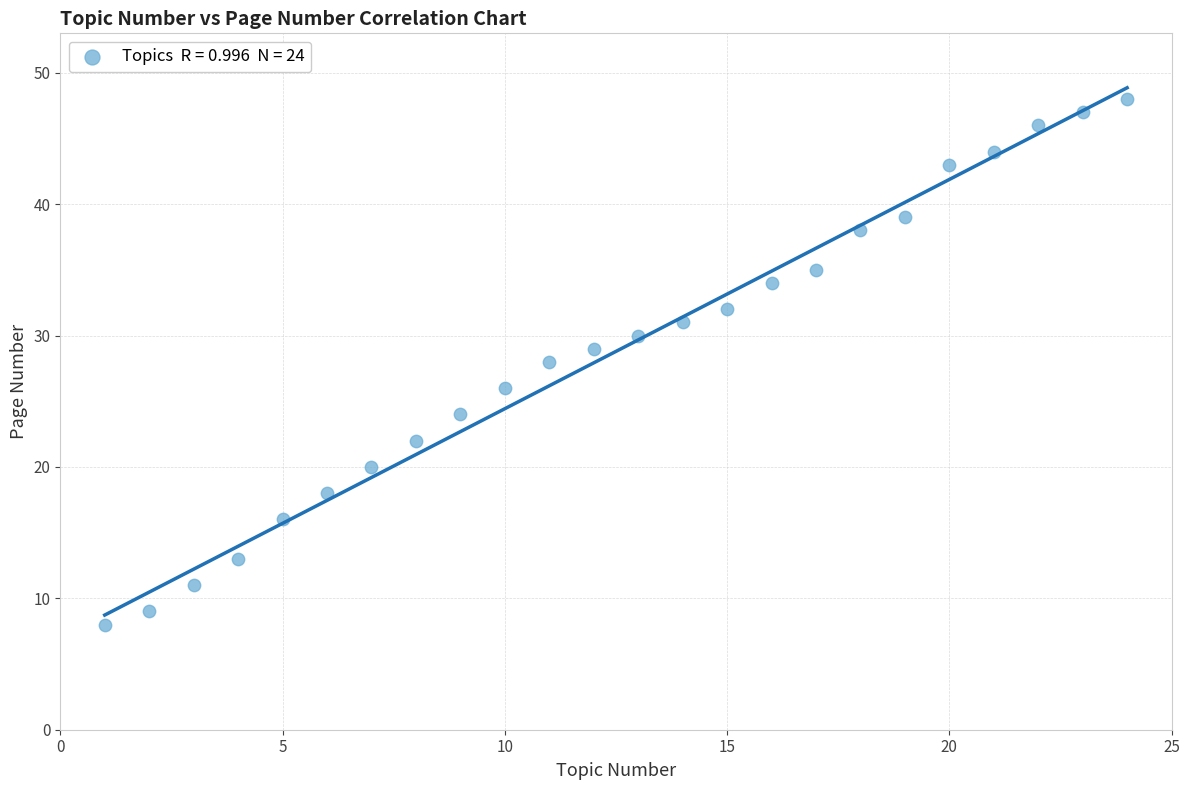

What is the range of X values (max minus min)?

23